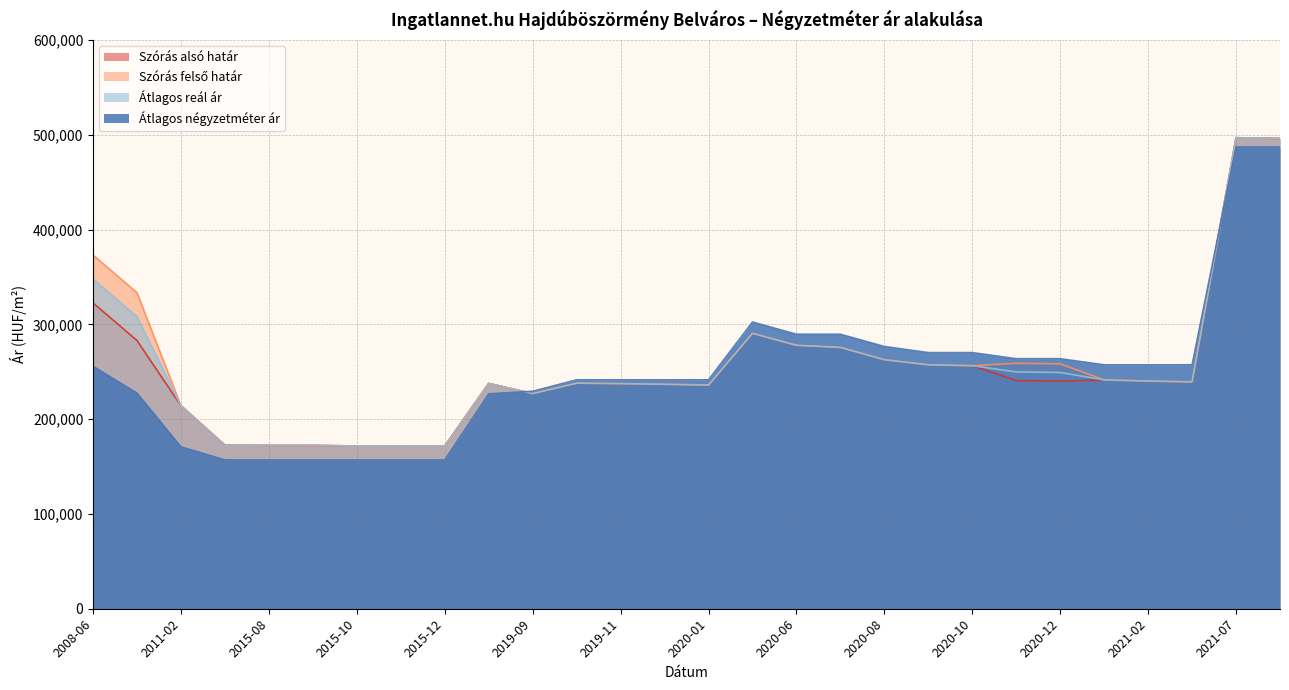

At which category is the sum across all series the highest?

2021-07